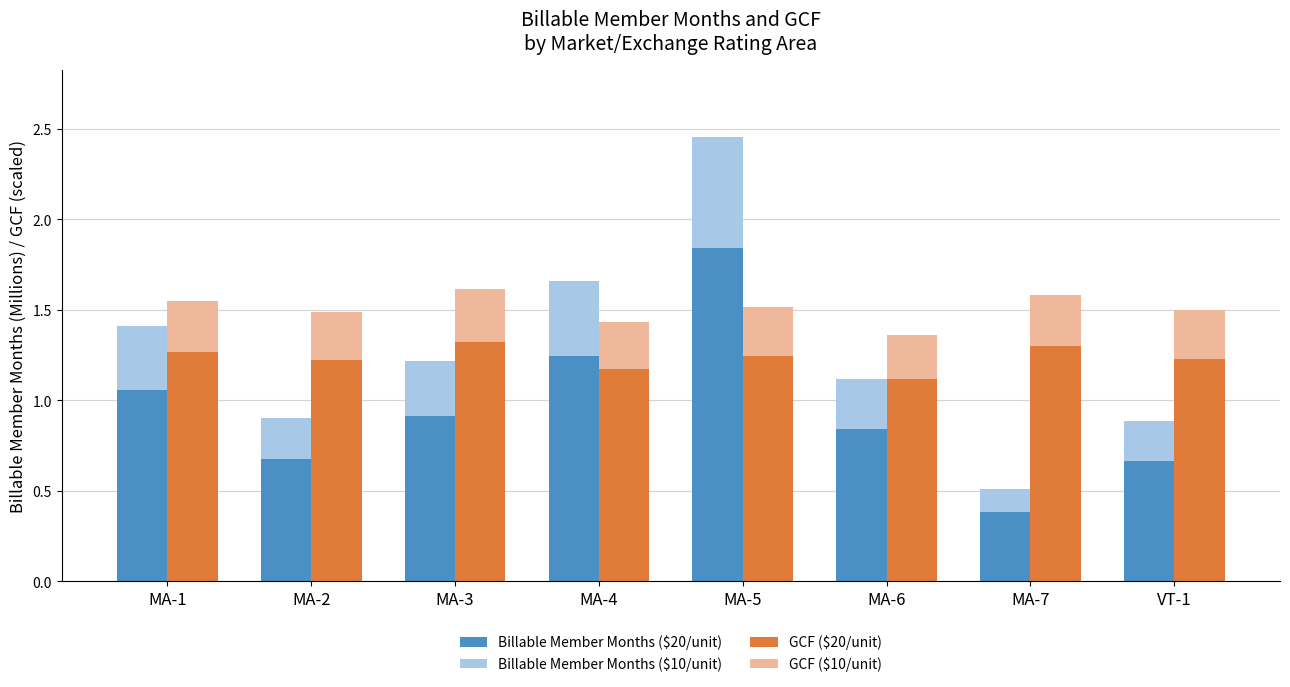

Which label corresponds to the smallest value in the chart?

MA-7